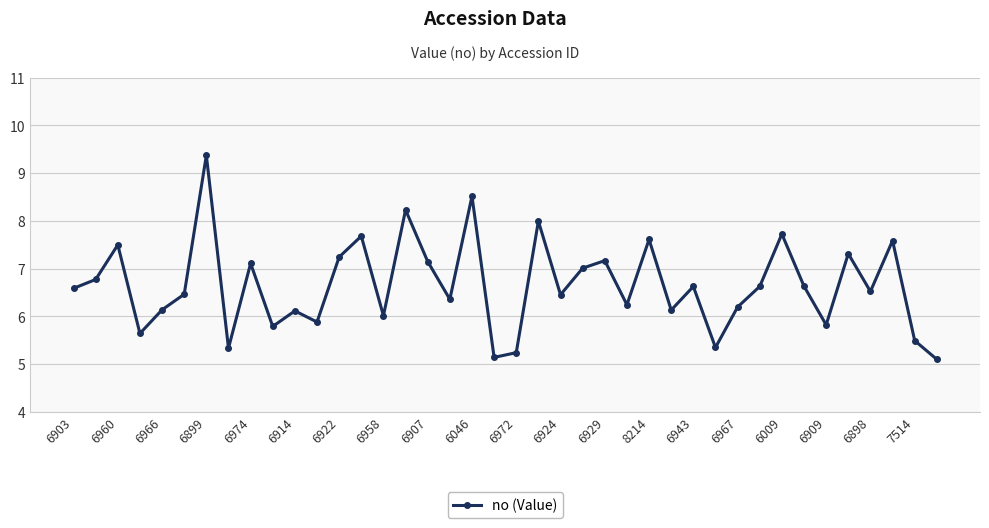

What is the value of the 18th point from the left?

6.4